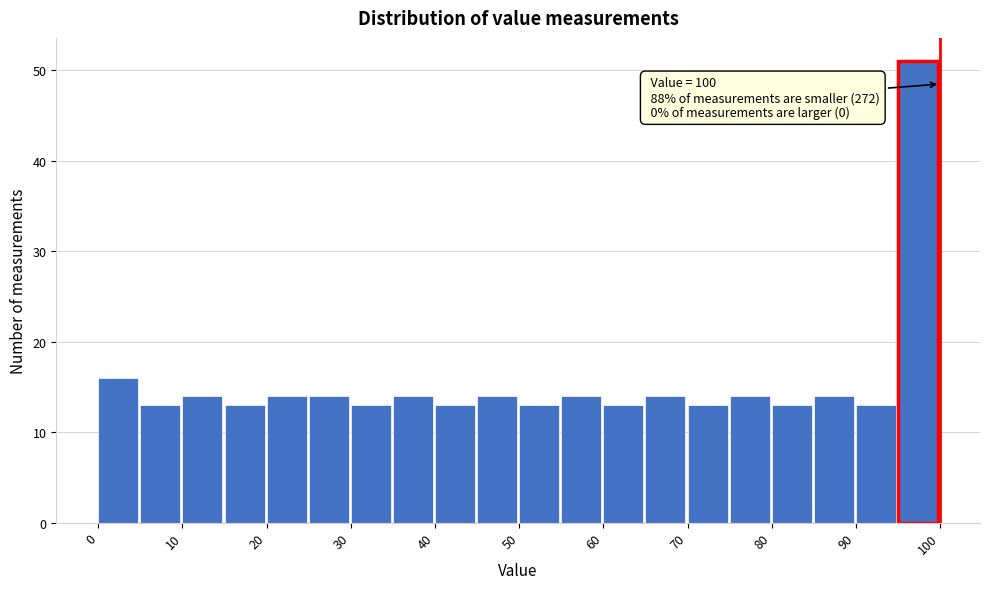

Around what value on the x-axis is the tallest bar? Give the approximate position of its centre, as read against the axis.

98